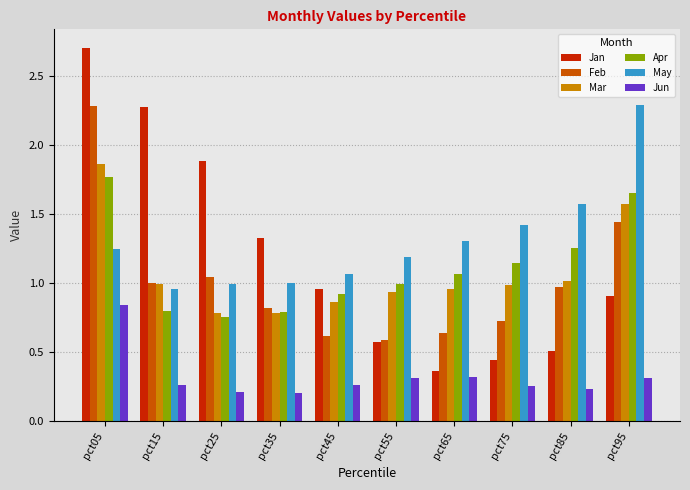

True or false: May has a value of 2.2 at pct75.

False